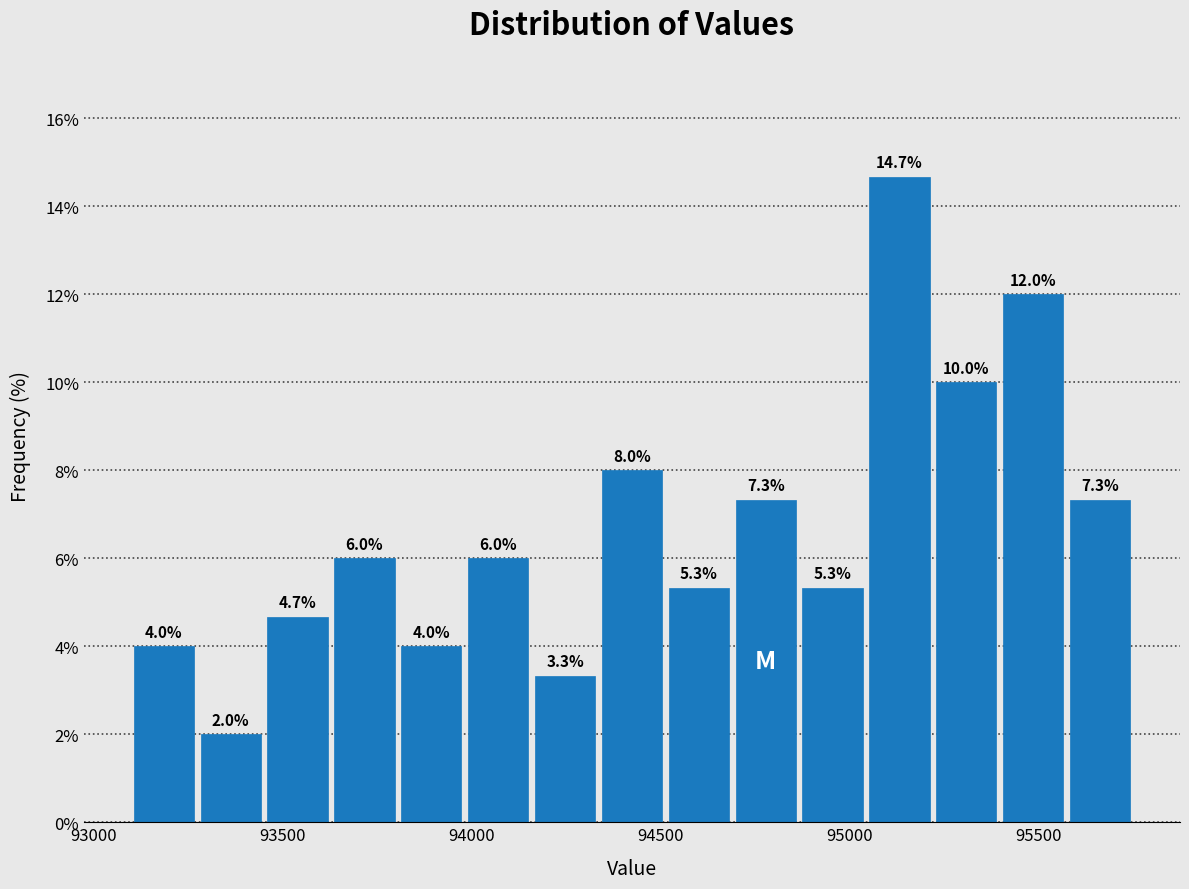

Around what value on the x-axis is the tallest bar? Give the approximate position of its centre, as read against the axis.

95150